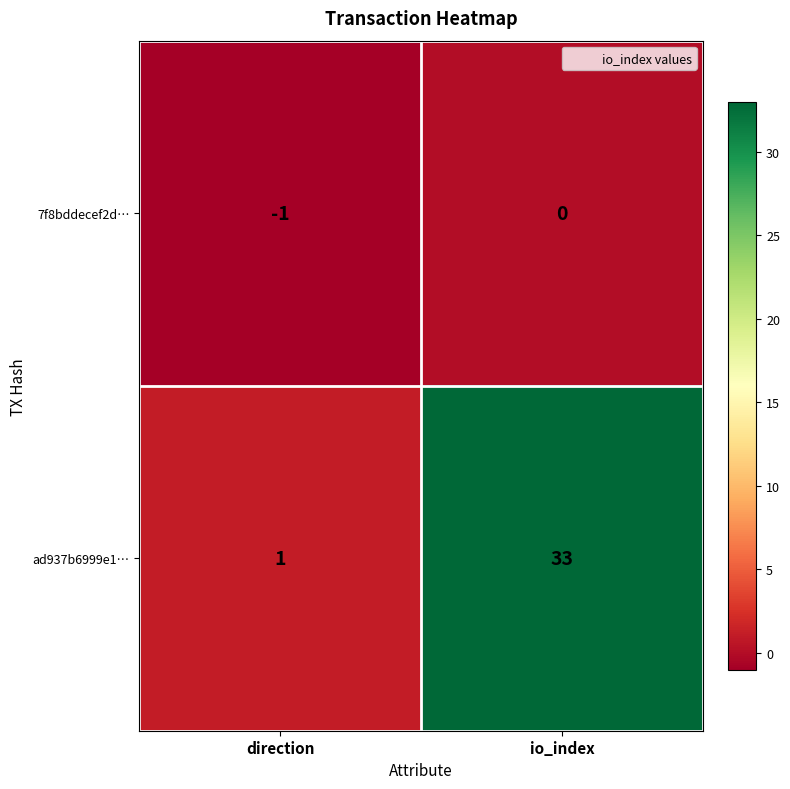

How many series are shown in this chart?

2